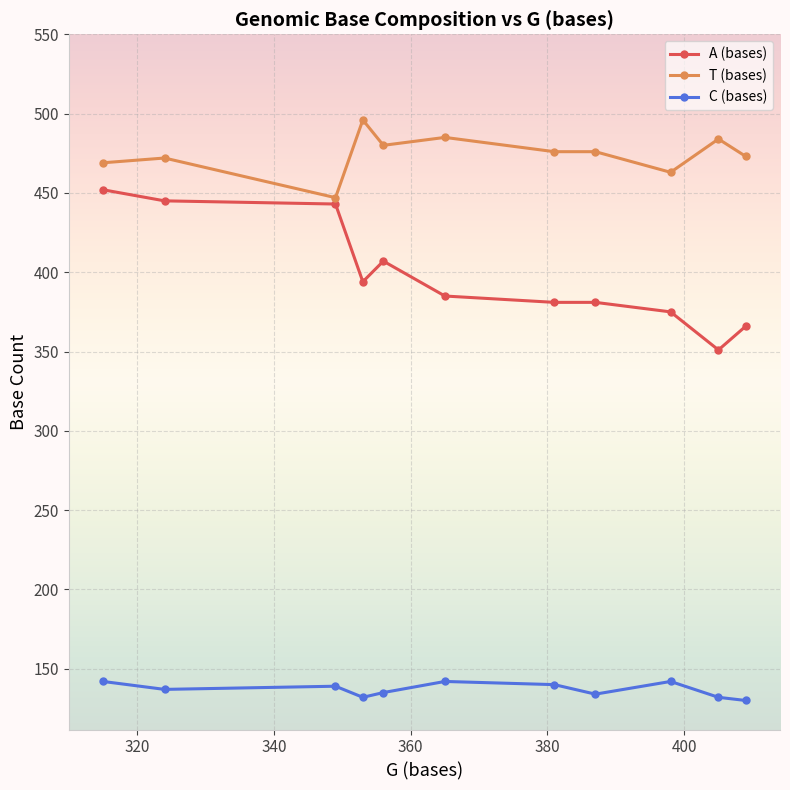

What is the minimum value for A (bases)?

351